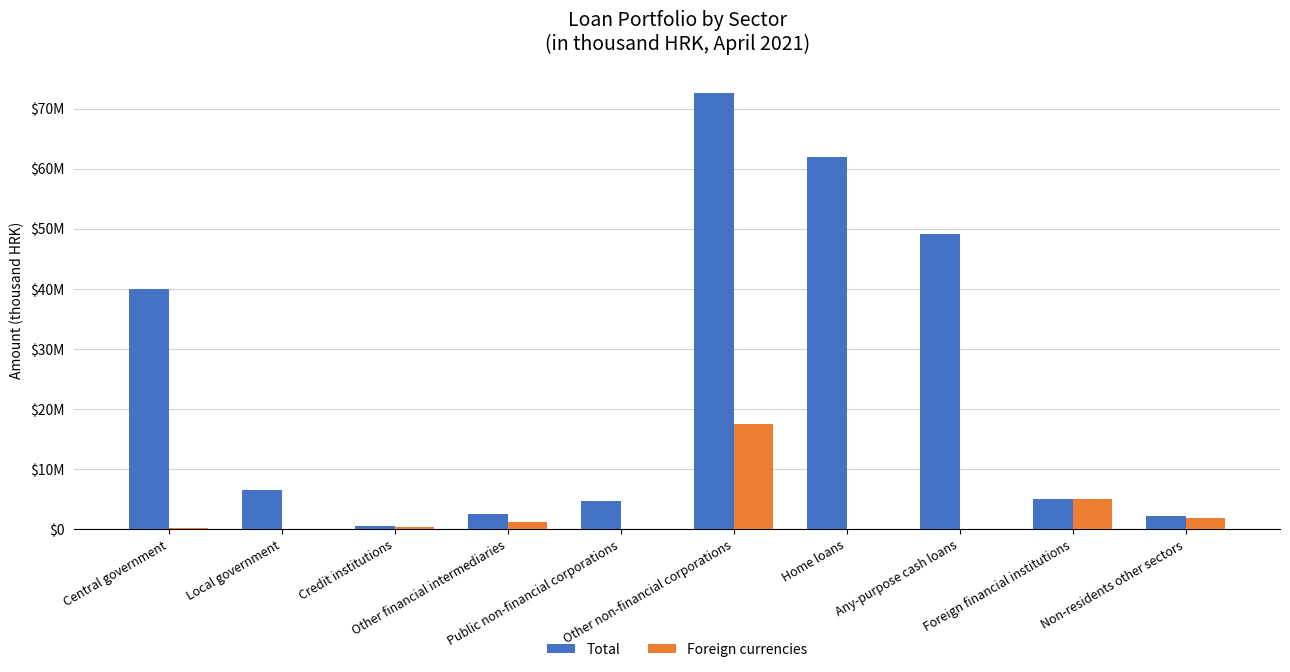

Are the bars grouped side by side (vs. stacked)?

Yes